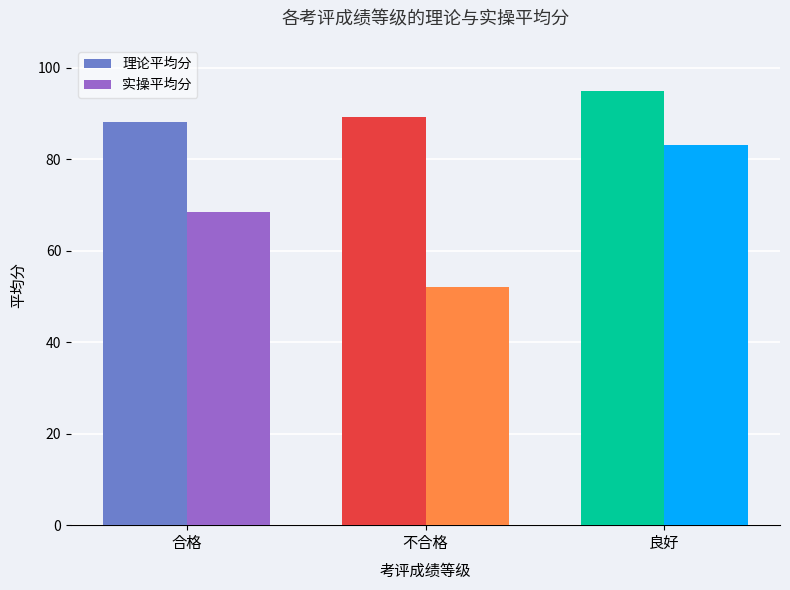

Reading left to right, what are all the values shown in this chart?

理论平均分: 88.2	89.1	95.0
实操平均分: 68.4	52.0	83.0